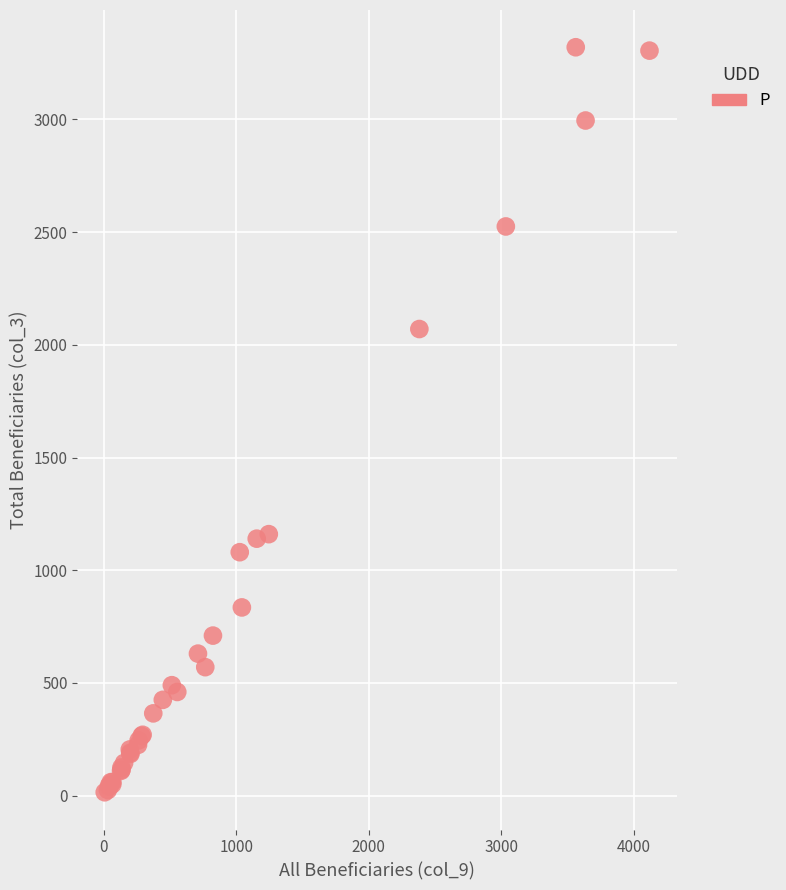

What Y value in the scatter plot is closest to 1667?

2070